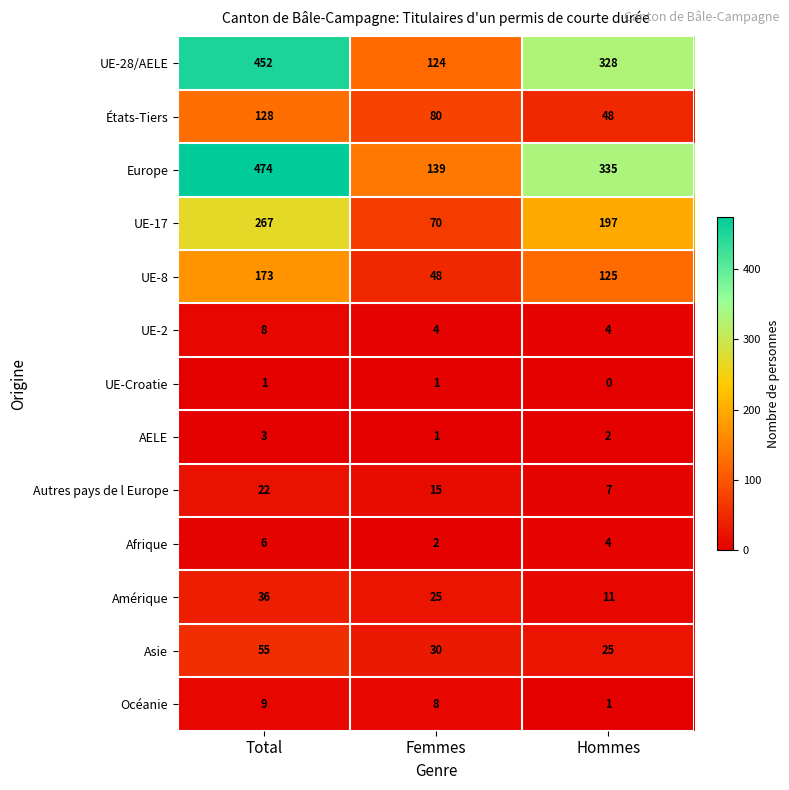

Between Femmes and Hommes, which series saw the biggest shift?

UE-28/AELE